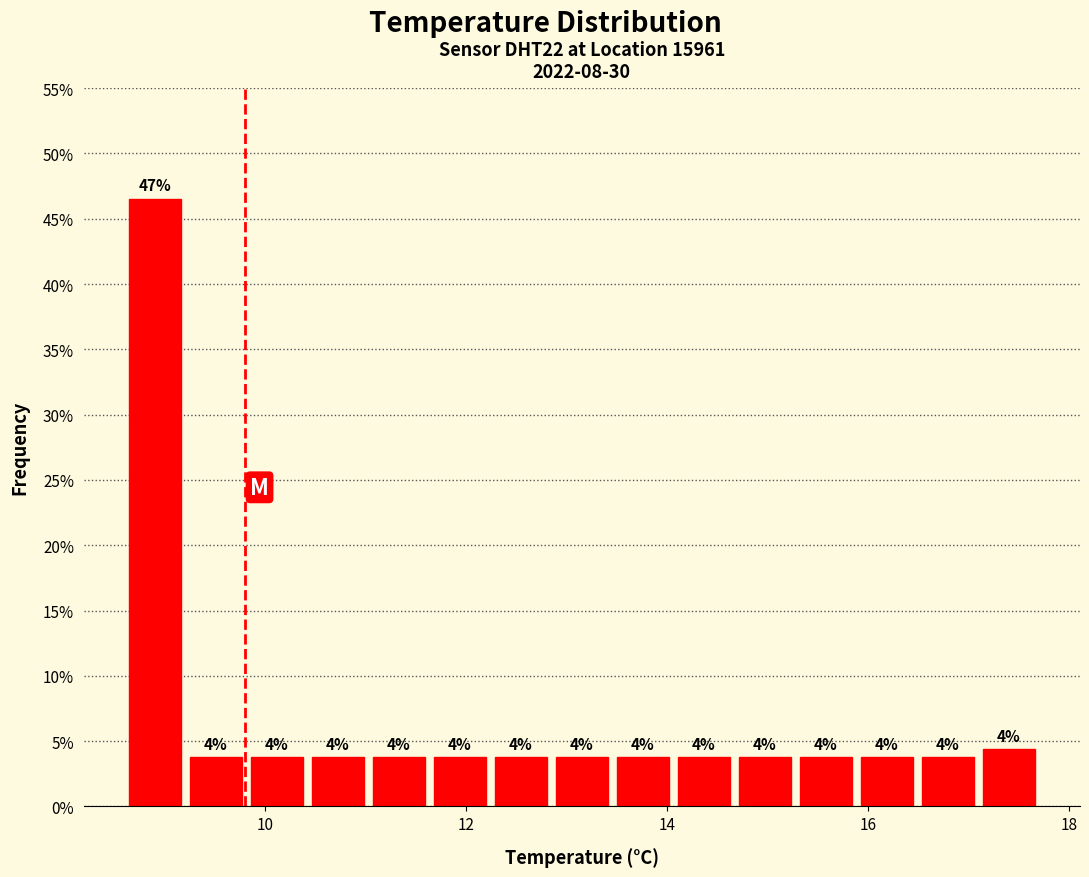

Around what value on the x-axis is the tallest bar? Give the approximate position of its centre, as read against the axis.

9.0